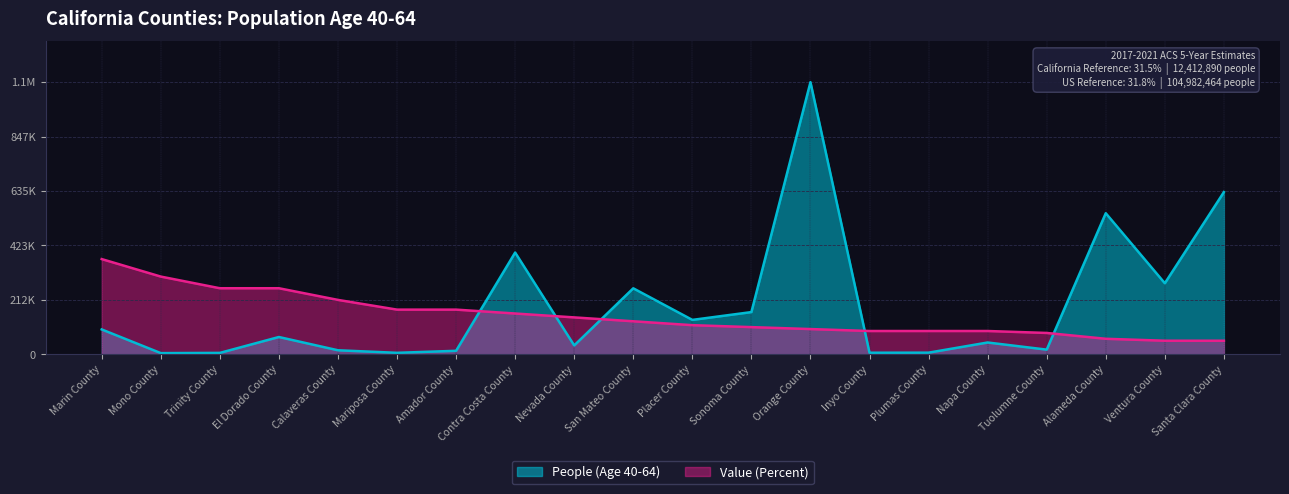

How many intersections are there between People (Age 40-64) and Value (Percent)?

5